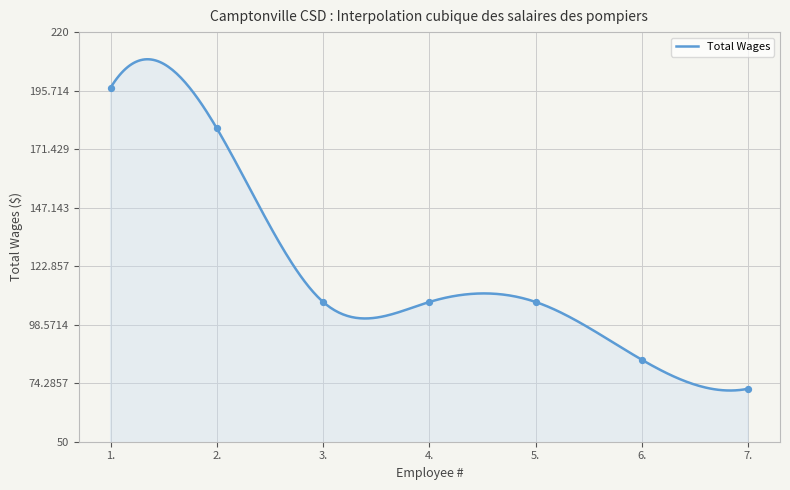

What is the change in value from 1. to 2.?

-17